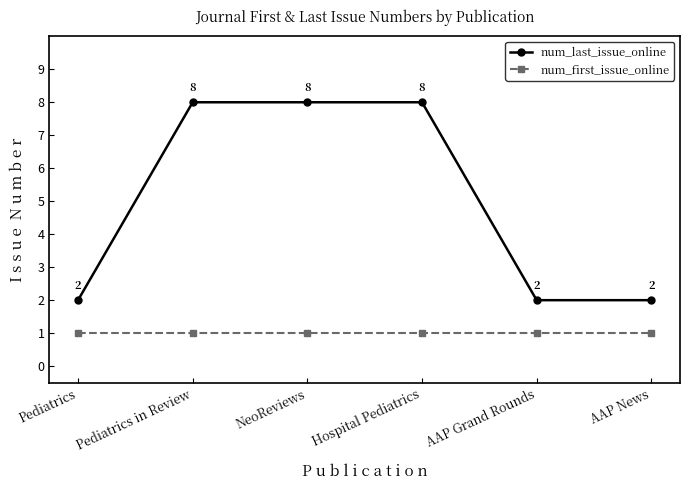

At Hospital Pediatrics, list the series in order from smallest to largest.

num_first_issue_online, num_last_issue_online